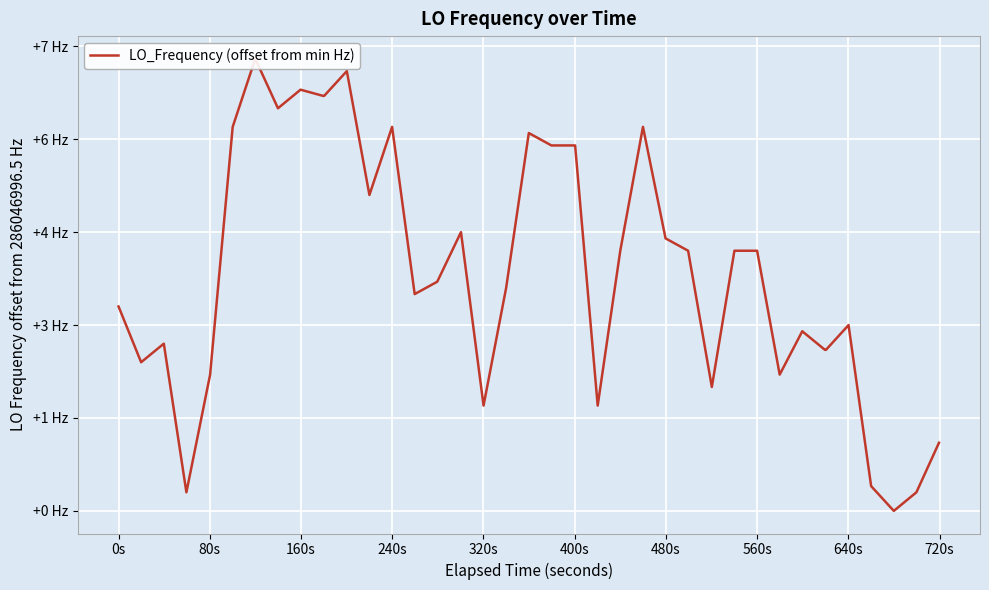

The chart shows a value of 2.9 at 27. True or false?

False